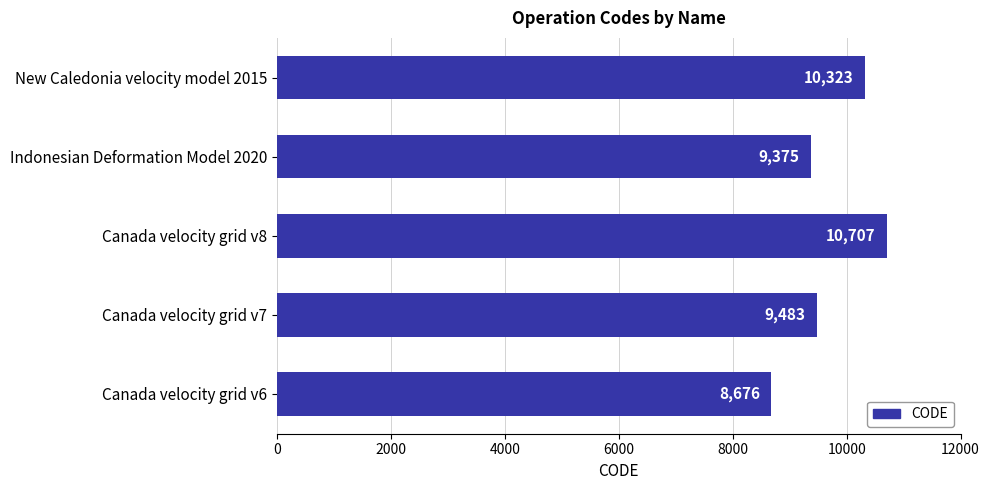

Reading top to bottom, transcribe all the data shown in this chart.

New Caledonia velocity model 2015=10323	Indonesian Deformation Model 2020=9375	Canada velocity grid v8=10707	Canada velocity grid v7=9483	Canada velocity grid v6=8676